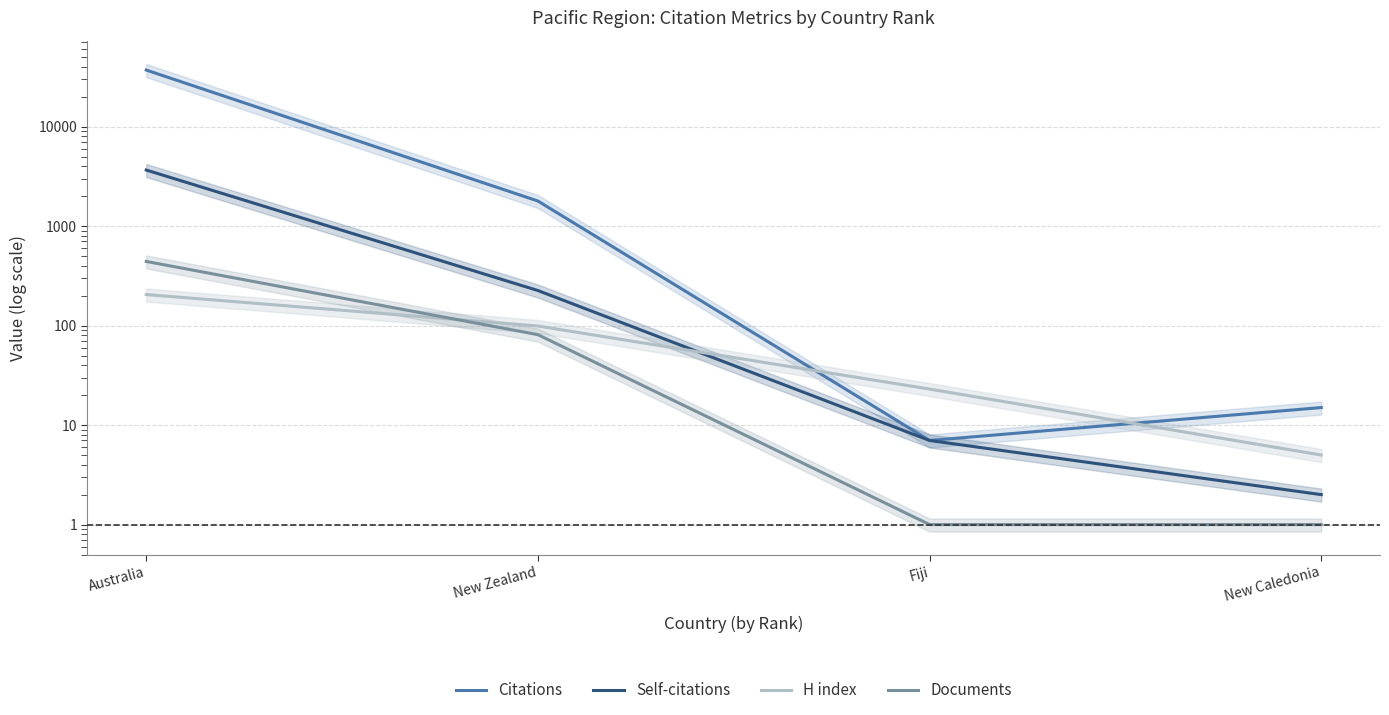

Which label corresponds to the largest value in the chart?

Australia